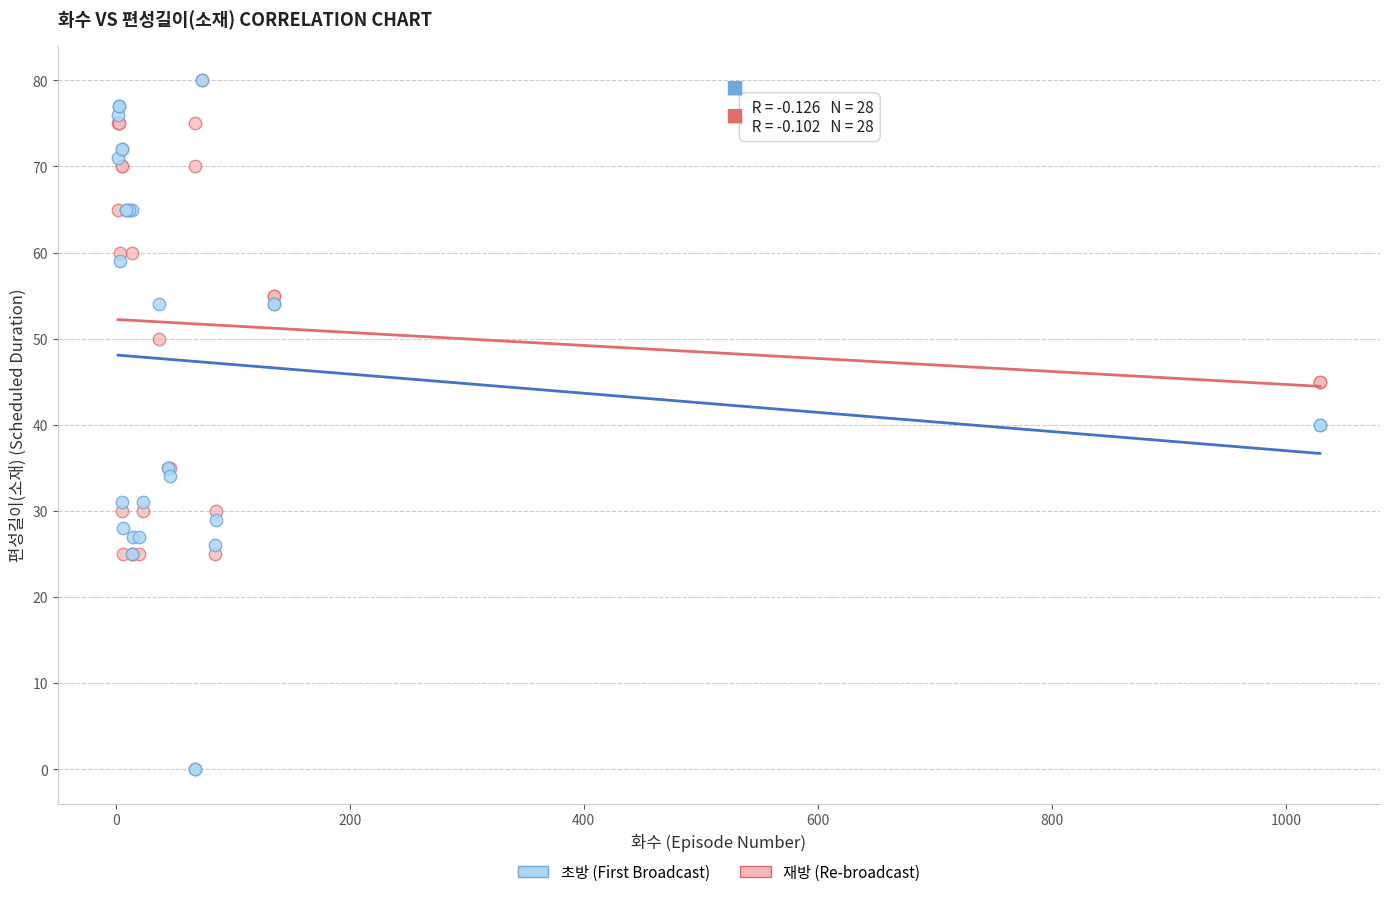

What are all the series names shown in the legend?

초방 (First Broadcast), 재방 (Re-broadcast)